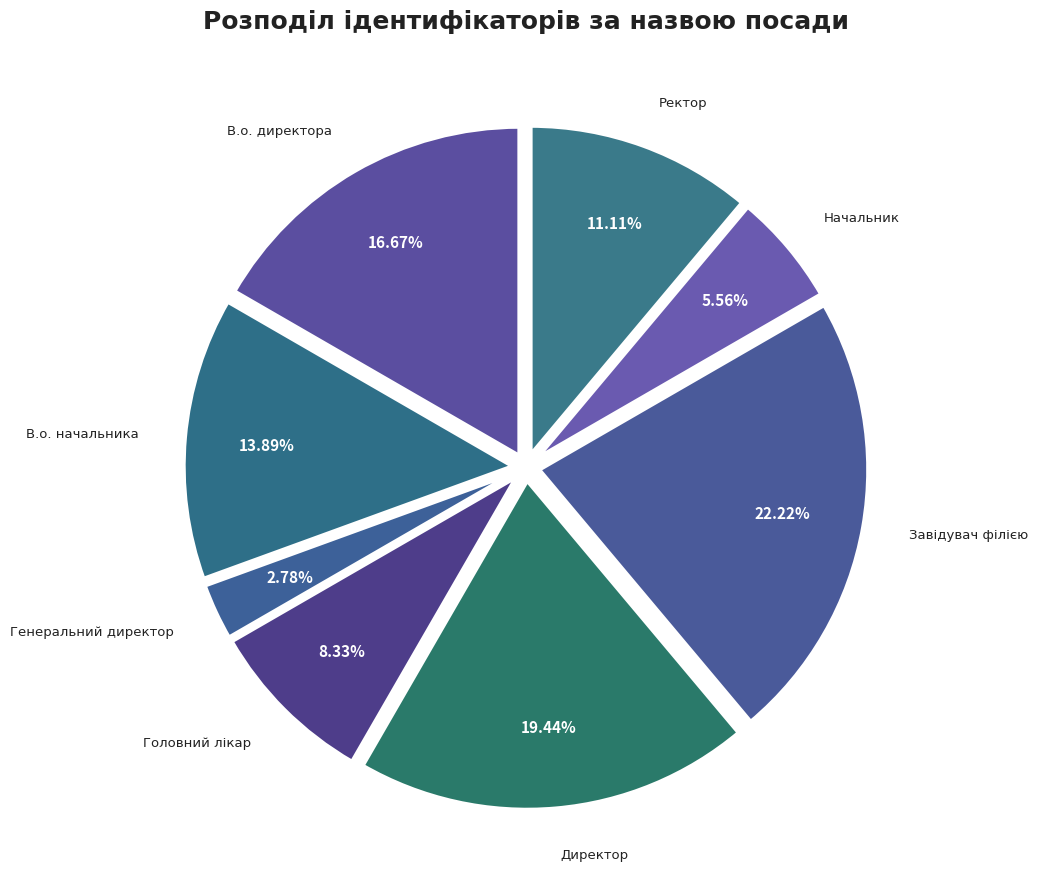

What is the largest slice in the pie chart?

Завідувач філією